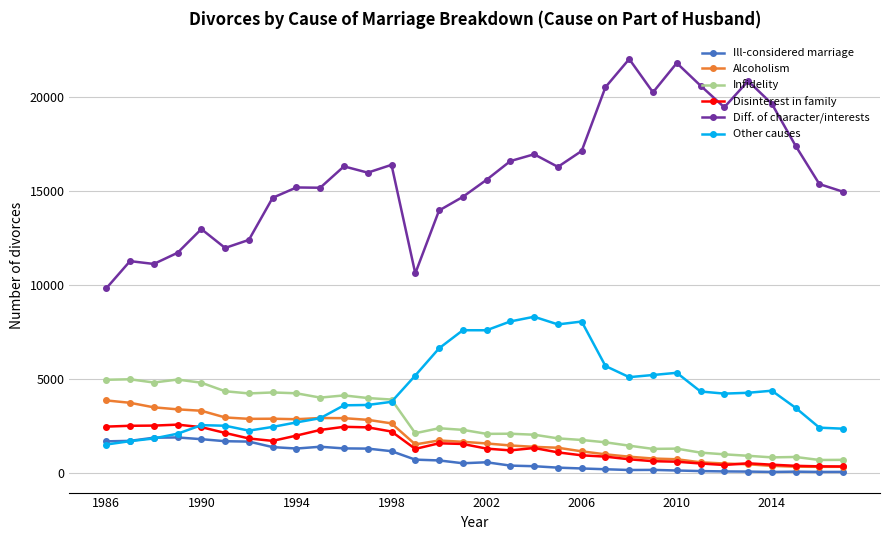

True or false: Other causes and Infidelity intersect in this chart.

True